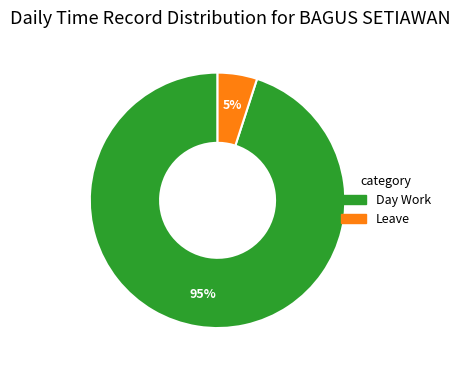

Does any single category account for the majority?

Yes